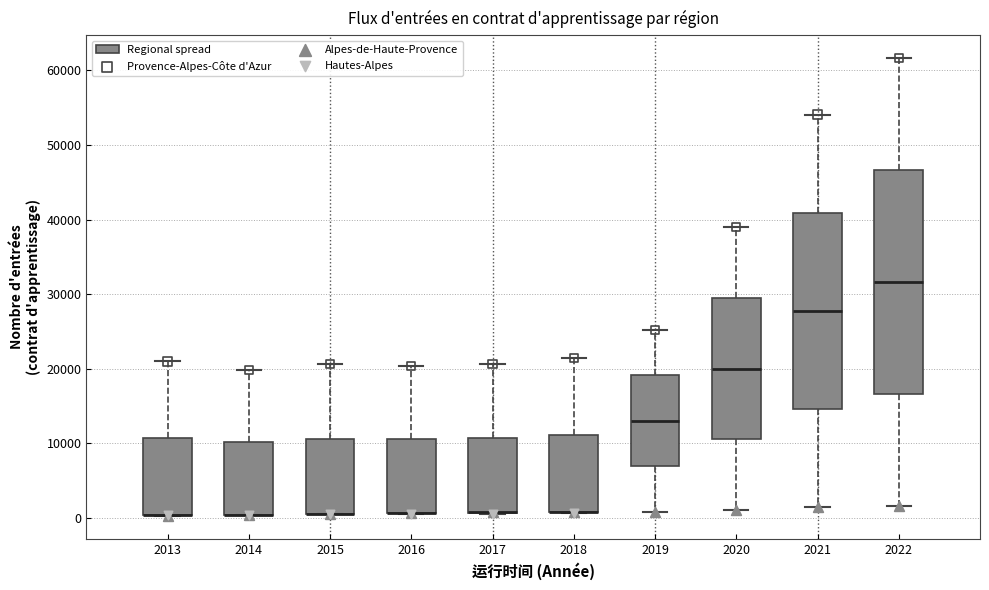

Reading left to right, read every box against the y-axis: the position of its median line, the range the box covers, and the ends of its whiskers. The values are not printed on the chart, so give them approximately, as read against the axis.

2013: median 0 (drawn on the box's lower edge), box 0 to 11000, whiskers 0 to 21000
2014: median 0 (drawn on the box's lower edge), box 0 to 10000, whiskers 0 to 20000
2015: median 1000 (drawn on the box's lower edge), box 1000 to 11000, whiskers 0 to 21000
2016: median 1000 (drawn on the box's lower edge), box 1000 to 11000, whiskers 1000 to 20000
2017: median 1000 (drawn on the box's lower edge), box 1000 to 11000, whiskers 1000 to 21000
2018: median 1000 (drawn on the box's lower edge), box 1000 to 11000, whiskers 1000 to 21000
2019: median 13000, box 7000 to 19000, whiskers 1000 to 25000
2020: median 20000, box 11000 to 29000, whiskers 1000 to 39000
2021: median 28000, box 15000 to 41000, whiskers 1000 to 54000
2022: median 32000, box 17000 to 47000, whiskers 2000 to 62000